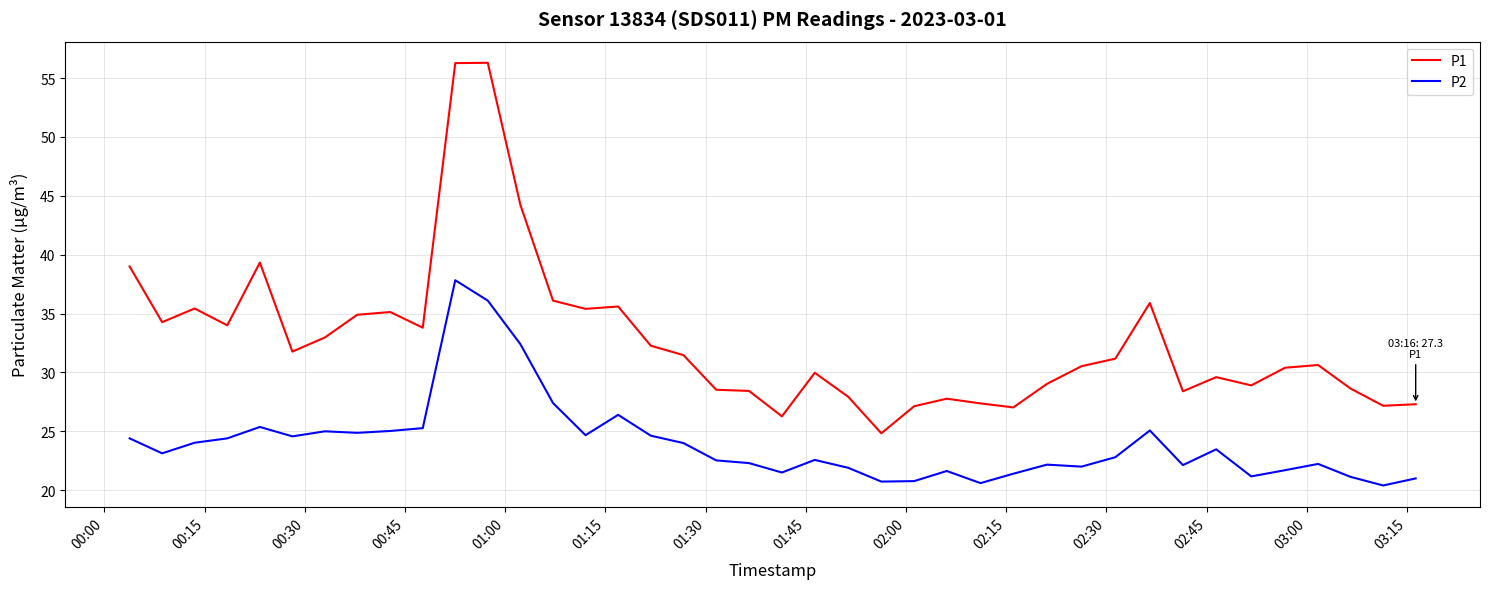

Rank the series by their average value, from highest to lowest.

P1, P2